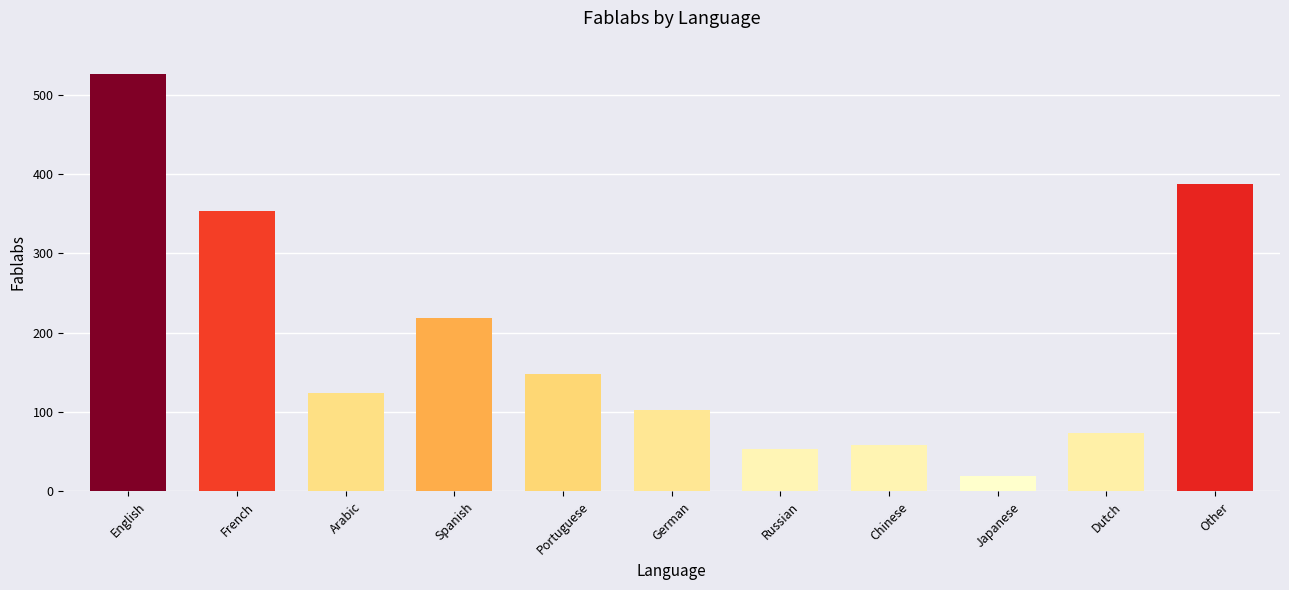

True or false: the data shows 214 at Other.

False